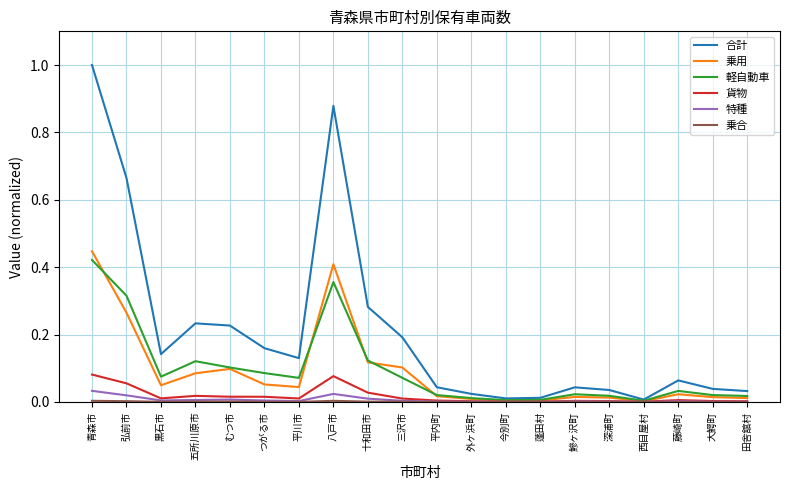

True or false: 合計 has a value of 0.3 at 三沢市.

False